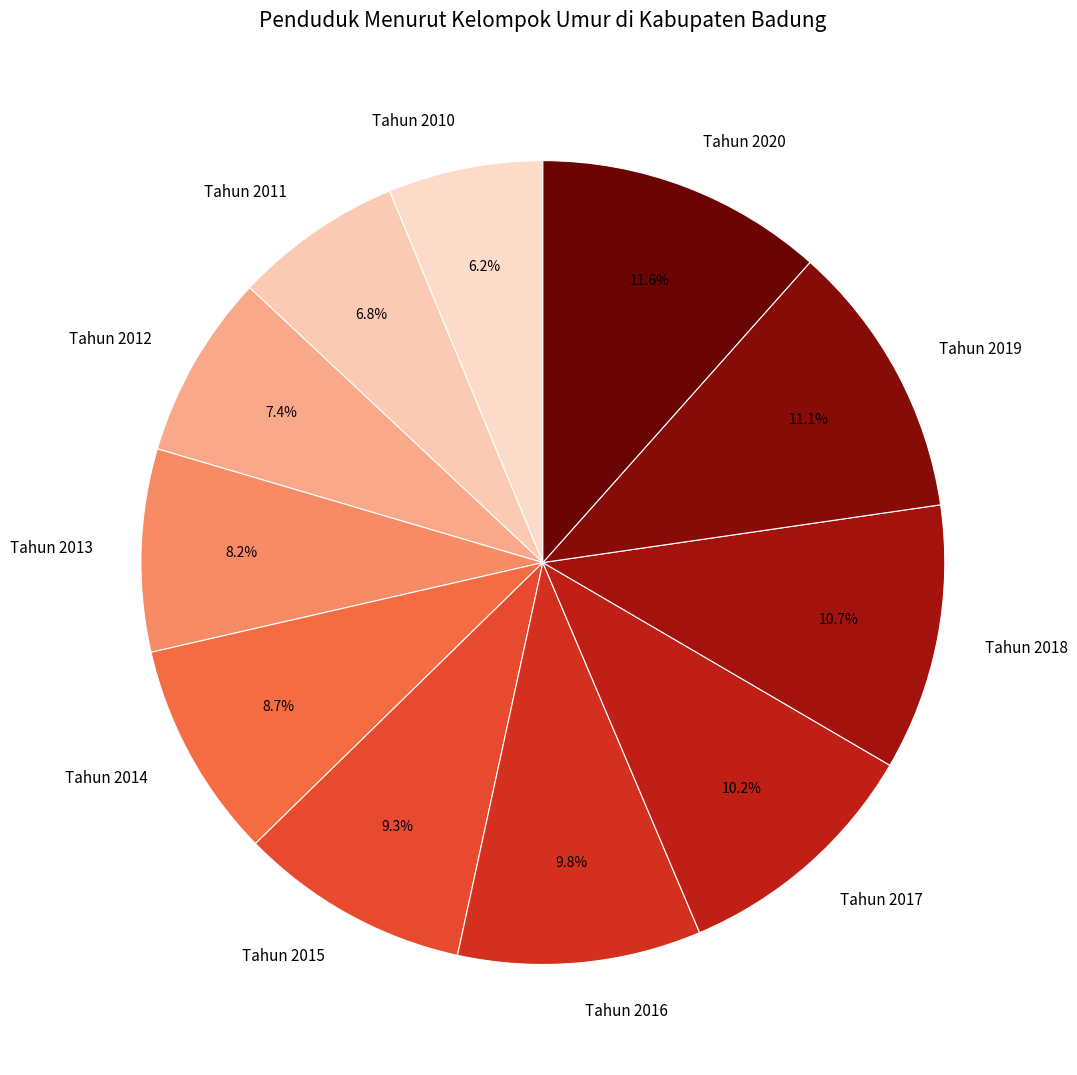

Is there a majority slice in this chart?

No